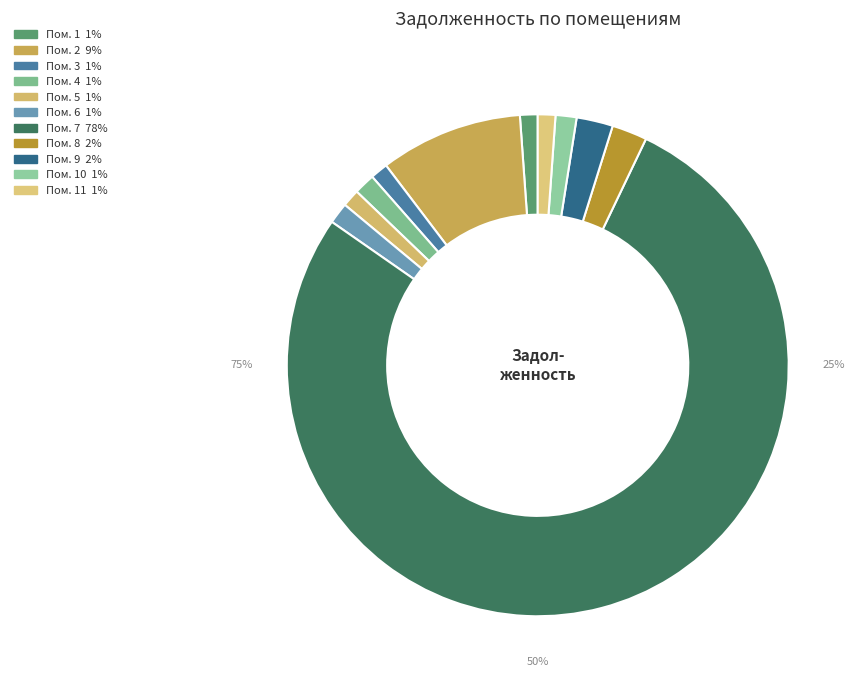

Is it true that 3 is 11% of the pie?

False